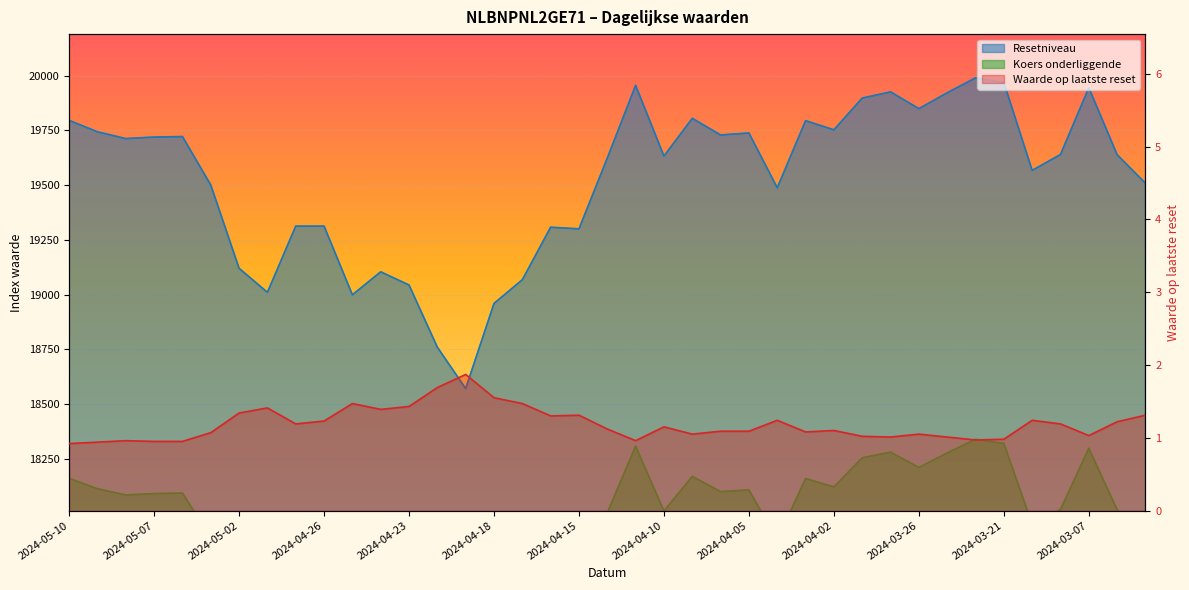

Reading left to right, transcribe all the data shown in this chart.

Resetniveau: 19795.7	19743.7	19712.7	19719.7	19722.0	19501.0	19120.3	19010.4	19312.9	19312.9	18999.2	19104.2	19043.9	18759.9	18571.0	18959.8	19068.0	19307.9	19300.4	19623.8	19955.7	19632.7	19805.2	19729.2	19738.2	19487.9	19794.6	19752.7	19897.6	19926.1	19849.5	19922.0	19990.0	19969.2	19567.3	19640.1	19944.8	19639.2	19508.7
Koers onderliggende: 18161.2	18113.5	18085.0	18091.4	18093.6	17890.8	17541.5	17440.7	17718.3	17718.3	17430.5	17526.8	17471.5	17210.9	17037.6	17394.3	17493.6	17713.7	17706.8	18003.5	18308.0	18011.7	18169.9	18100.2	18108.5	17878.8	18160.2	18121.8	18254.7	18280.8	18210.5	18277.1	18339.4	18320.4	17951.7	18018.5	18298.0	18017.6	17897.9
Waarde op laatste reset: 0.9	0.9	1.0	0.9	0.9	1.1	1.3	1.4	1.2	1.2	1.5	1.4	1.4	1.7	1.9	1.6	1.5	1.3	1.3	1.1	1.0	1.1	1.1	1.1	1.1	1.2	1.1	1.1	1.0	1.0	1.1	1.0	1.0	1.0	1.2	1.2	1.0	1.2	1.3